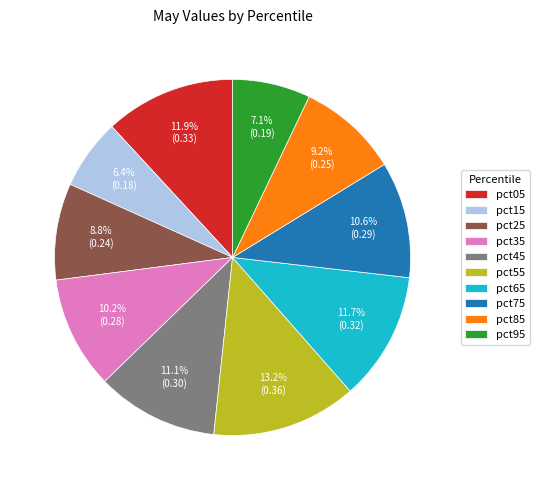

Which category has the smallest portion of the pie?

pct15